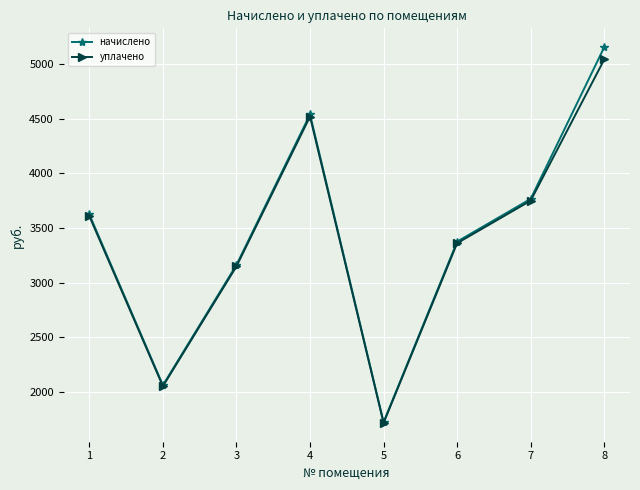

Which label corresponds to the largest value in the chart?

8